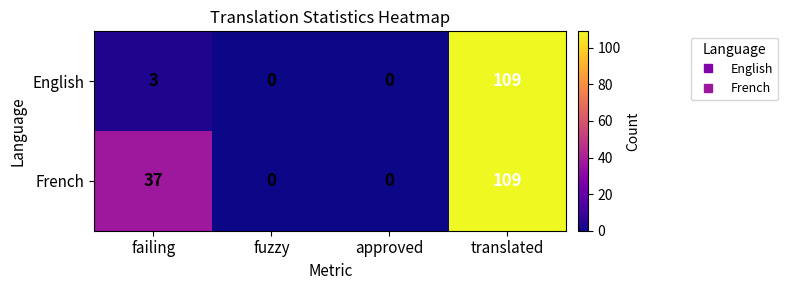

Where is French nearest to the value 54?

failing